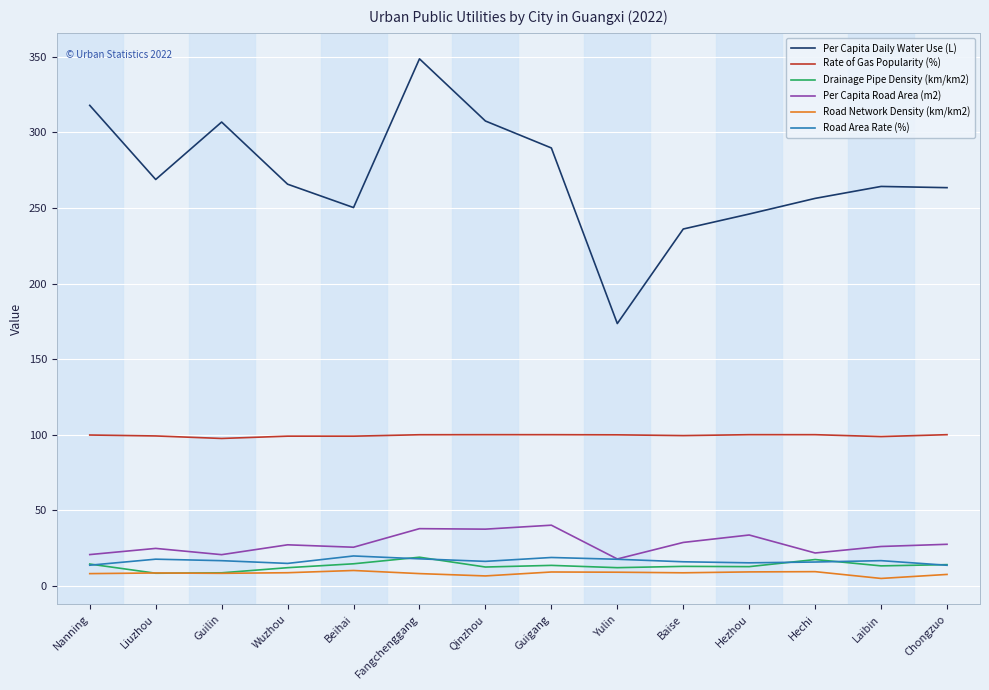

What is the sum of all Drainage Pipe Density (km/km2) values?

184.9